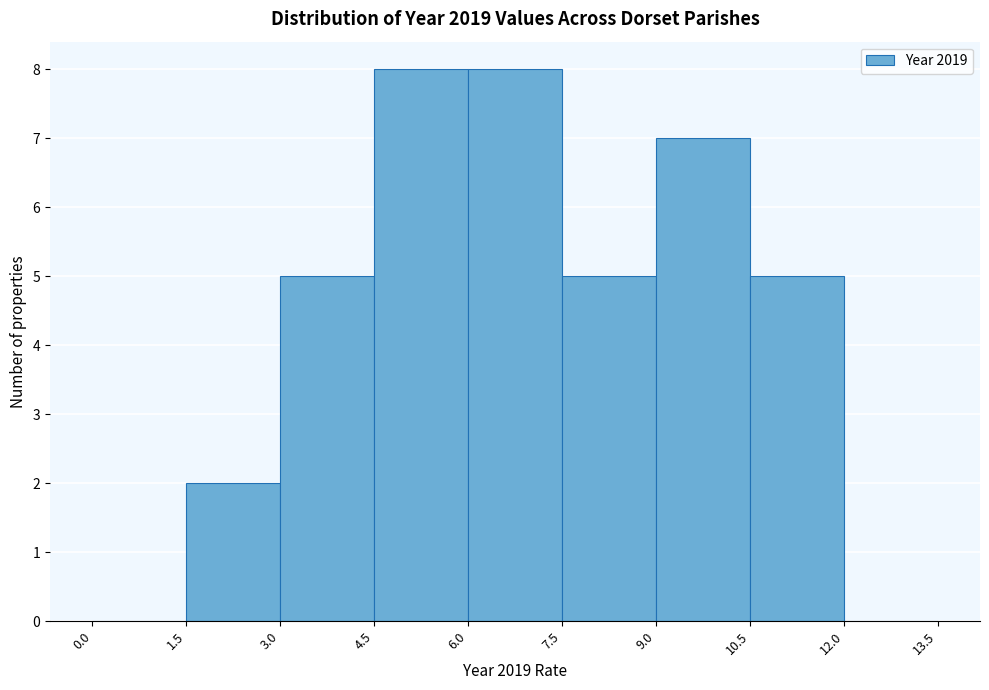

Reading left to right, list every bar in this chart as the range it spans on the x-axis followed by its height. The values are not printed on the chart, so give them approximately, as read against the axis.

0.0 to 1.5: 0
1.5 to 3.0: 2
3.0 to 4.5: 5
4.5 to 6.0: 8
6.0 to 7.5: 8
7.5 to 9.0: 5
9.0 to 10.5: 7
10.5 to 12.0: 5
12.0 to 13.5: 0